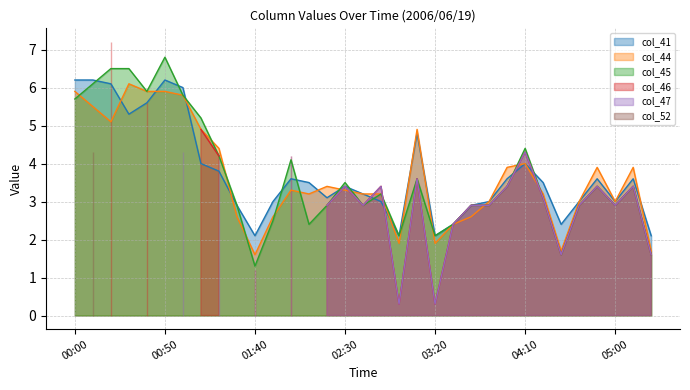

How many intersections are there between col_45 and col_44?

13